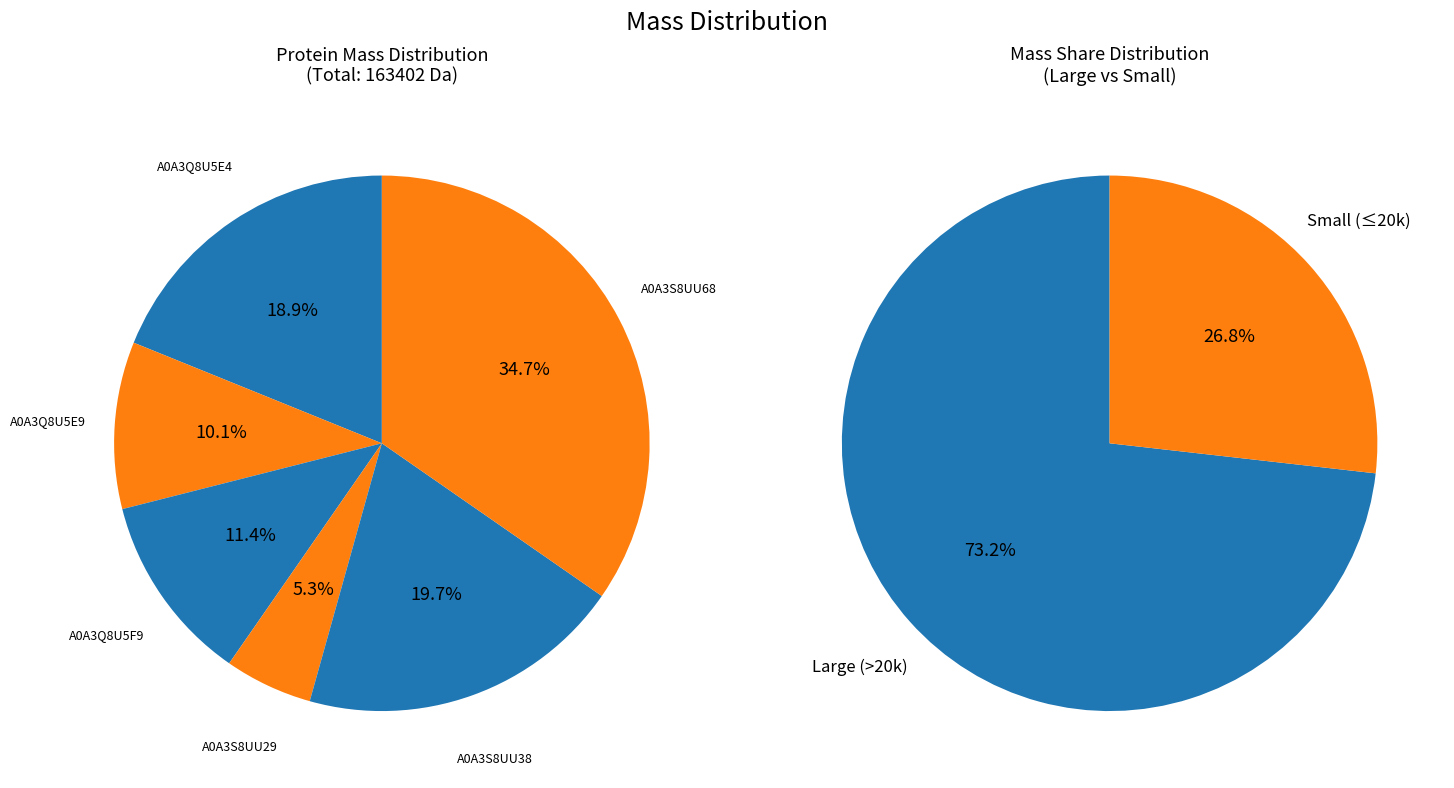

What percentage is the A0A3Q8U5E9 slice, to the nearest percent?

10%